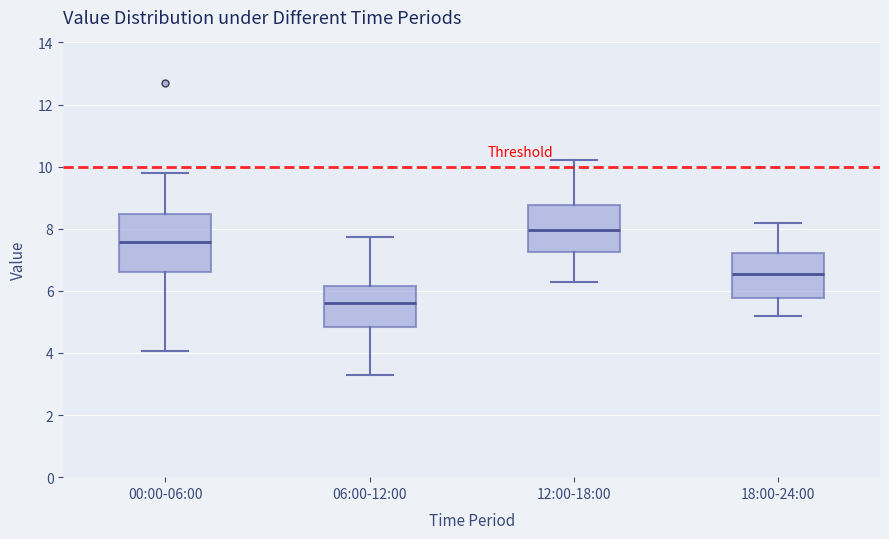

Reading left to right, transcribe this box plot: for each box, give where its median line is, the range the box spans, and where its two whiskers end, as read against the y-axis. The values are not printed on the chart, so give them approximately, as read against the axis.

00:00-06:00: median 7.6, box 6.6 to 8.4, whiskers 4.0 to 9.8
06:00-12:00: median 5.6, box 4.8 to 6.2, whiskers 3.2 to 7.8
12:00-18:00: median 8.0, box 7.2 to 8.8, whiskers 6.4 to 10.2
18:00-24:00: median 6.6, box 5.8 to 7.2, whiskers 5.2 to 8.2